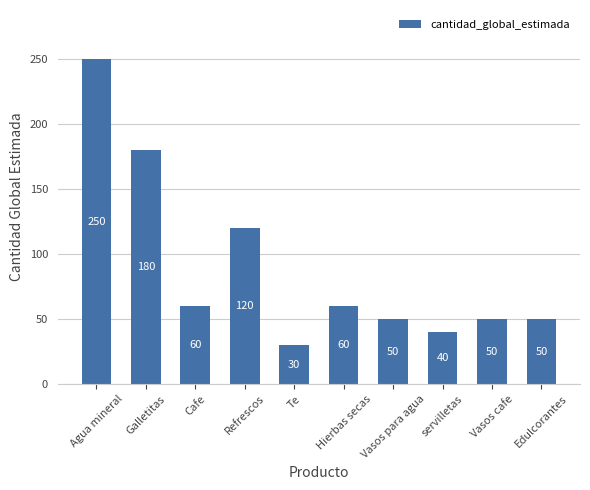

What is the maximum value shown in the chart?

250